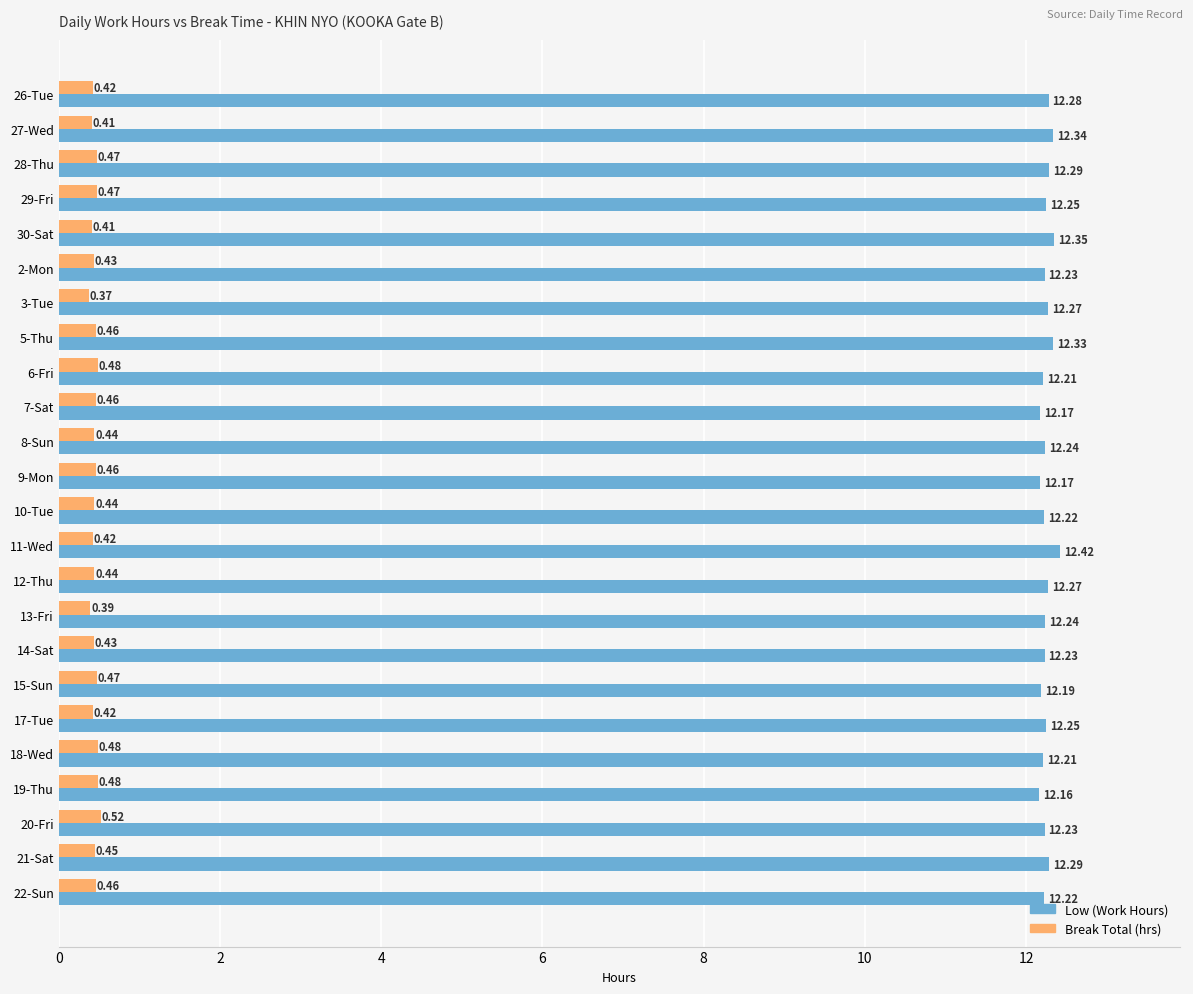

What is the sum of all Break Total (hrs) values?

10.7